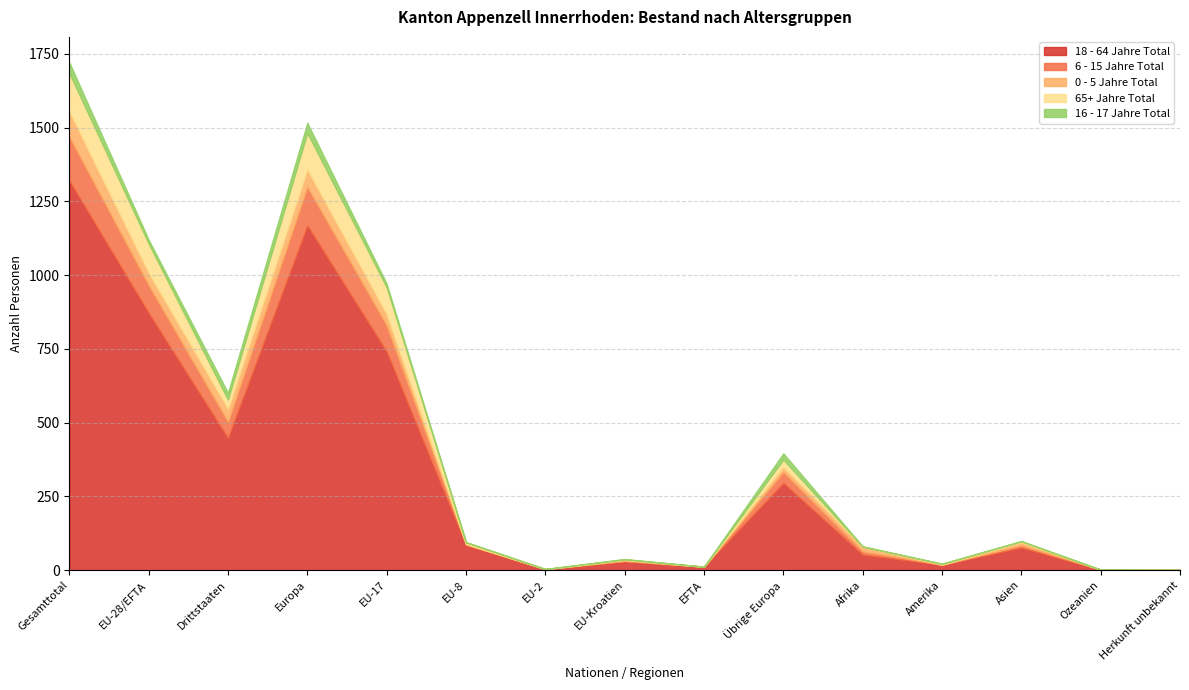

What value does the 65+ Jahre Total series have at Asien, to the nearest 5?

5